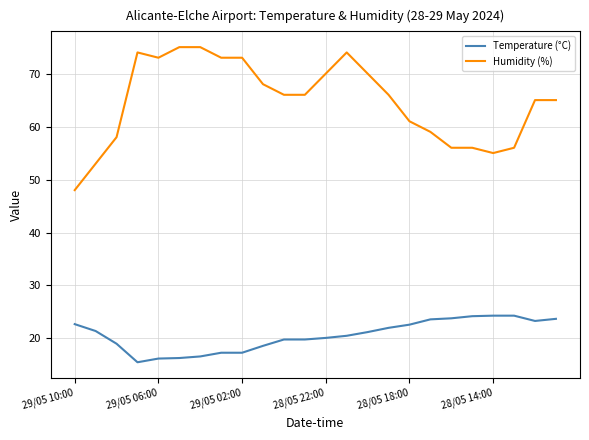

True or false: Humidity (%) and Temperature (°C) cross at least once.

False